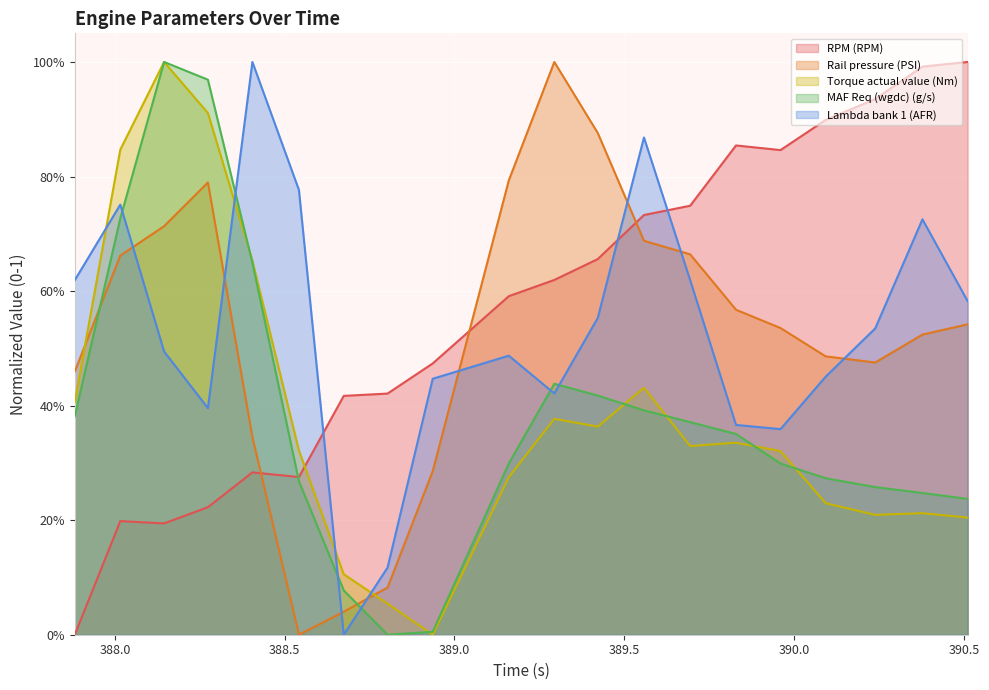

Is it true that Rail pressure (PSI) equals 0.7 at 389.558?

True